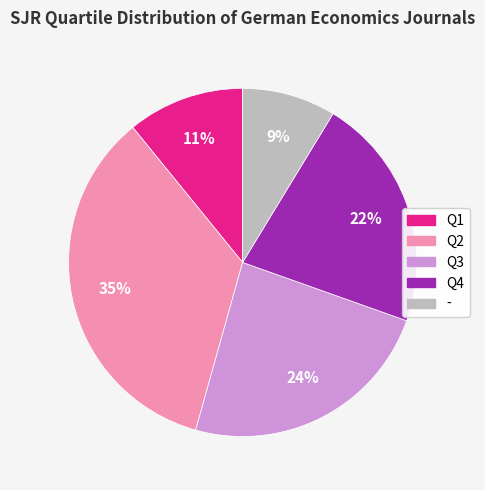

What is the largest slice in the pie chart?

Q2